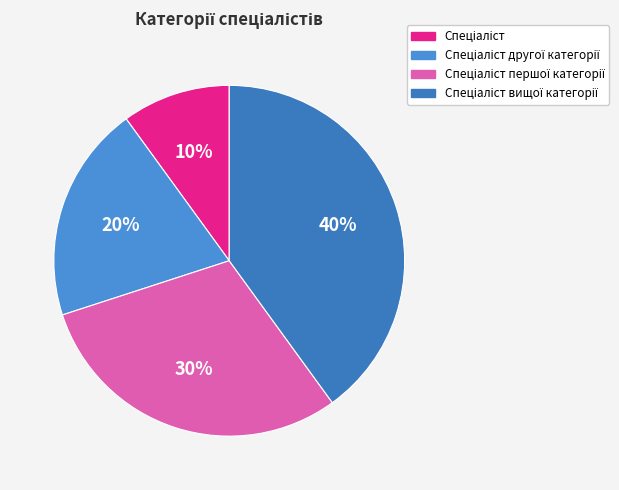

Is it true that Спеціаліст першої категорії is 30% of the pie?

True